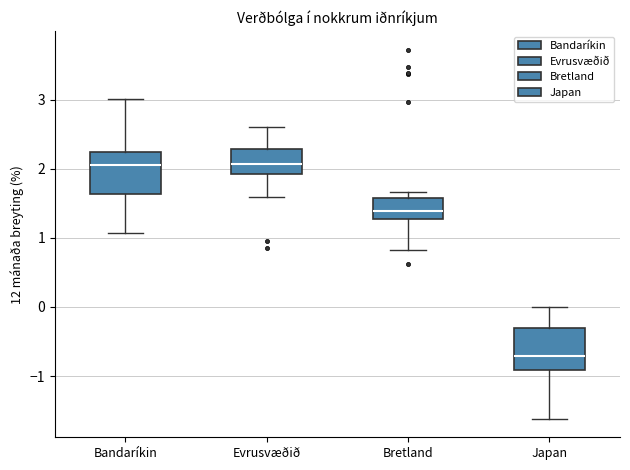

Reading left to right, read every box against the y-axis: the position of its median line, the range the box covers, and the ends of its whiskers. The values are not printed on the chart, so give them approximately, as read against the axis.

Bandaríkin: median 2.1, box 1.6 to 2.2, whiskers 1.1 to 3.0
Evrusvæðið: median 2.1, box 1.9 to 2.3, whiskers 1.6 to 2.6
Bretland: median 1.4, box 1.3 to 1.6, whiskers 0.8 to 1.7
Japan: median -0.7, box -0.9 to -0.3, whiskers -1.6 to 0.0